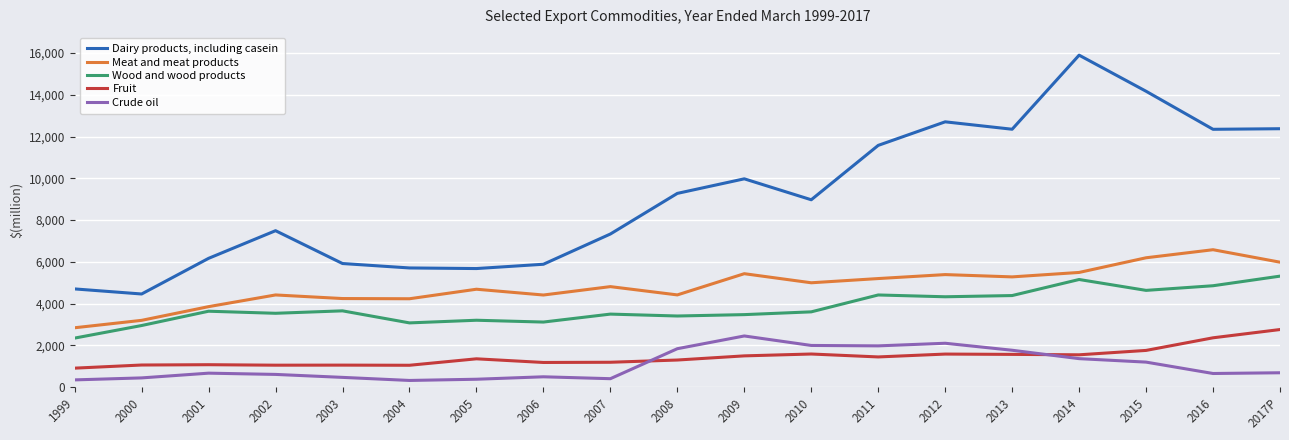

True or false: Dairy products, including casein and Meat and meat products intersect in this chart.

False